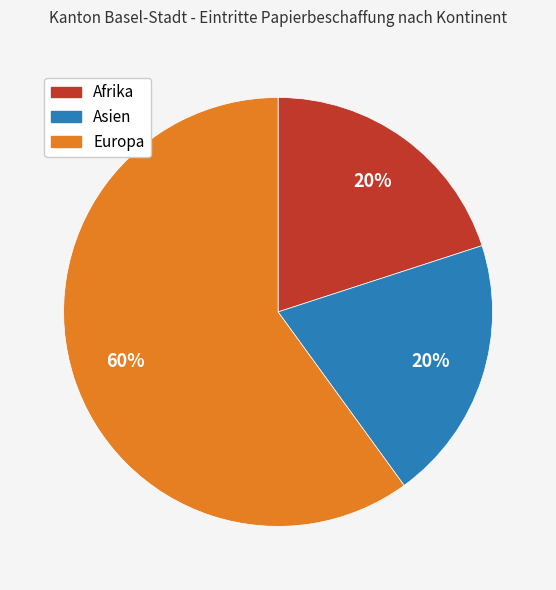

To the nearest percent, what is the average slice percentage?

33%